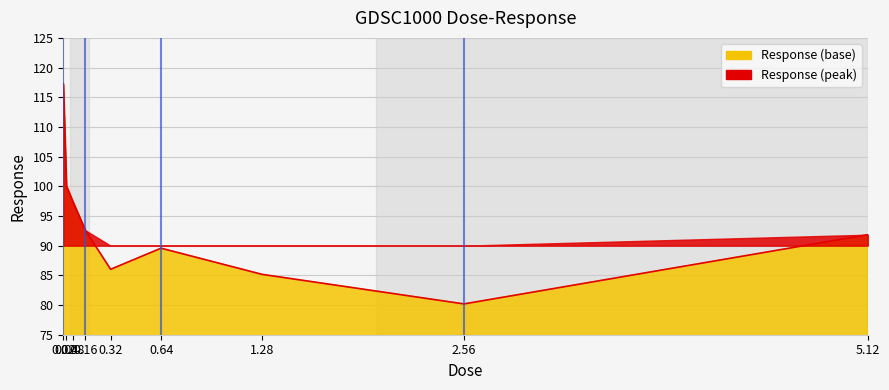

True or false: the data has more than 1 interior local peaks.

False